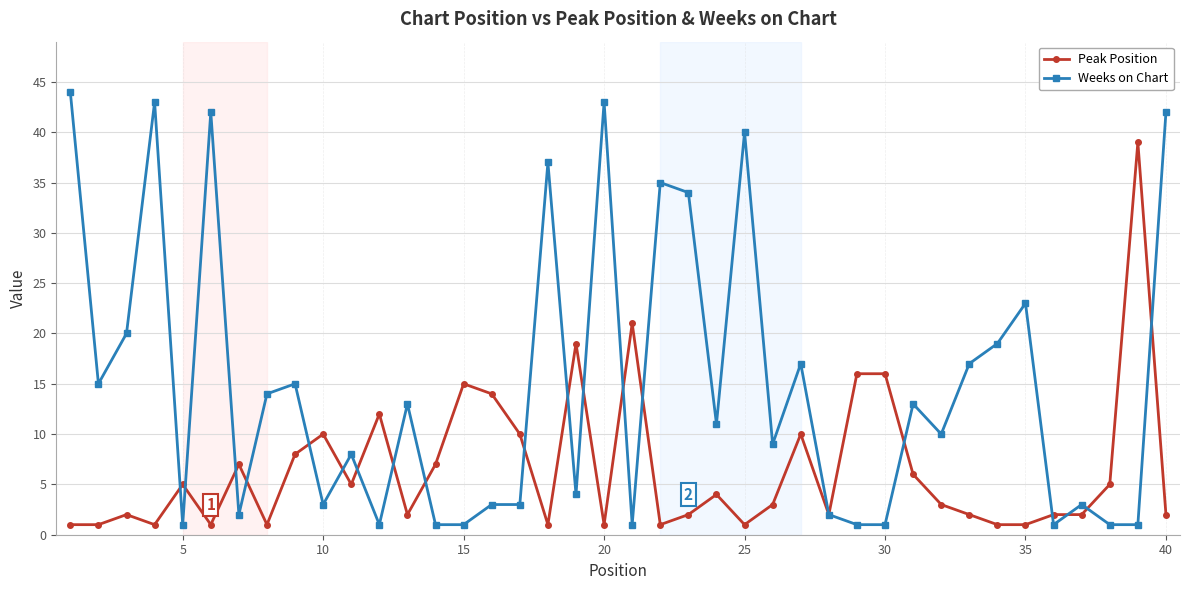

Rank the series by their average value, from highest to lowest.

Weeks on Chart, Peak Position